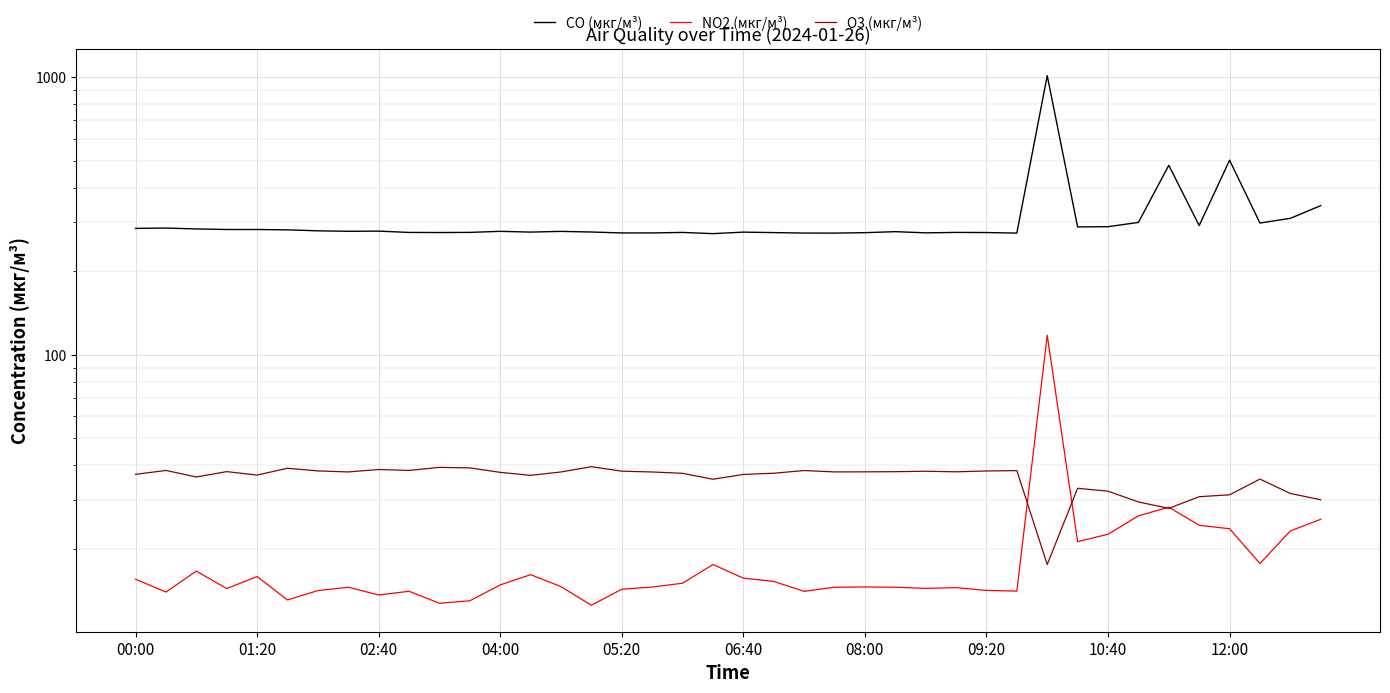

Where does the CO (мкг/м³) series first go above 278?

00:00